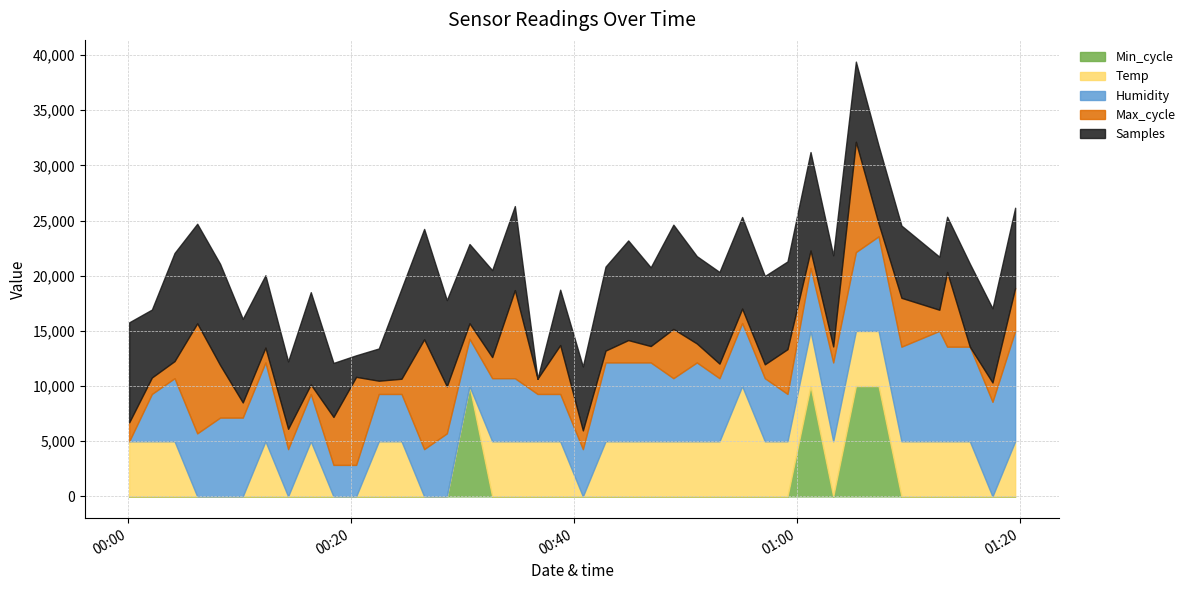

What is the maximum value for Min_cycle?

10000.0